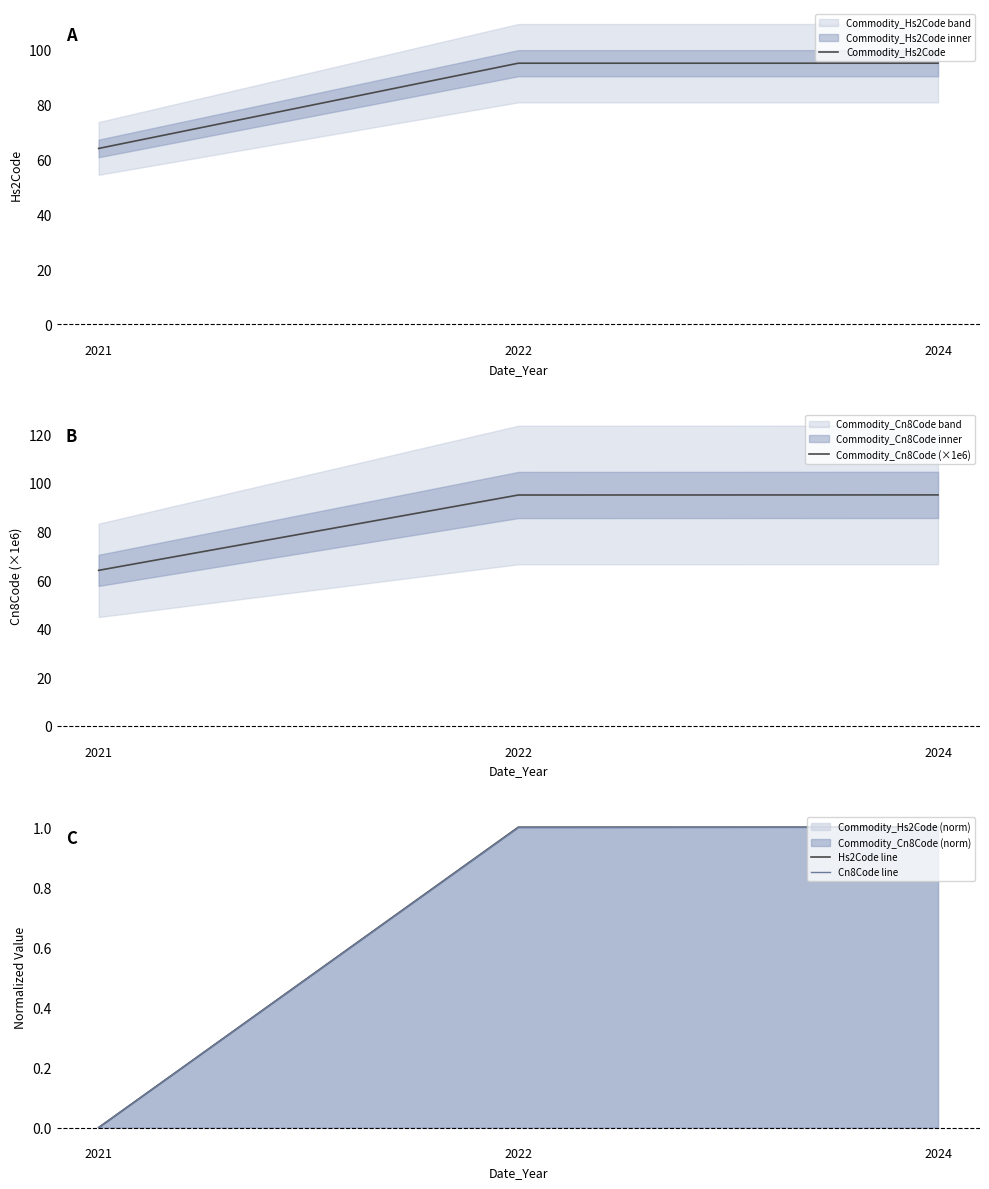

Which series has the largest total across all categories?

Commodity_Cn8Code (×1e6)